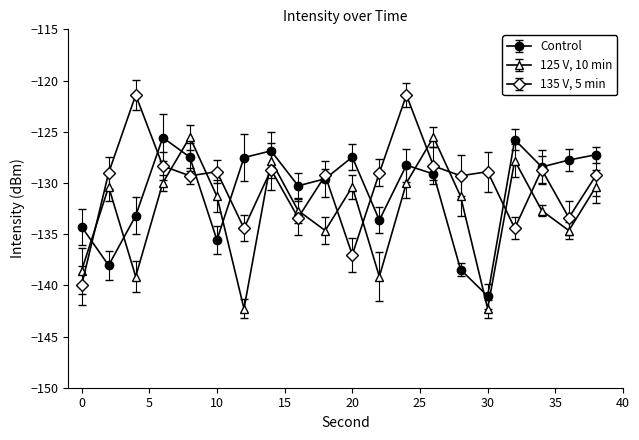

What is the highest value of the 125 V, 10 min series?

-125.5